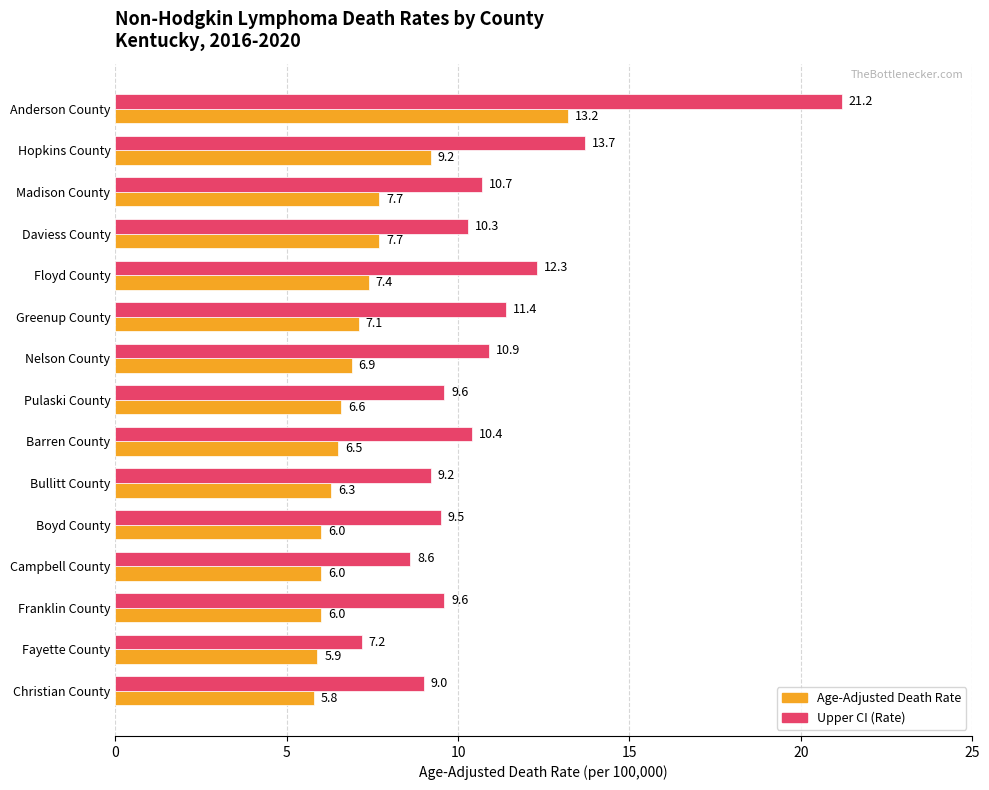

Between Nelson County and Boyd County, which series saw the biggest shift?

Upper CI (Rate)